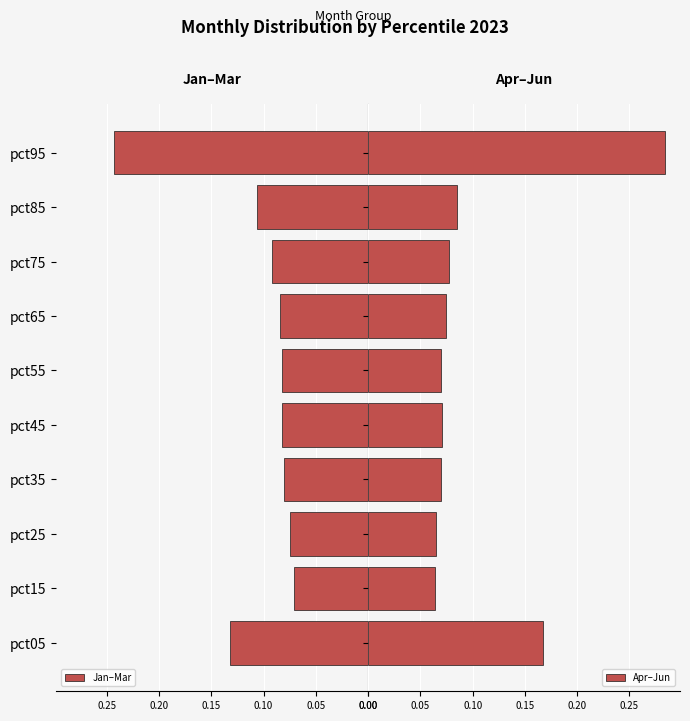

How many series are shown in this chart?

2